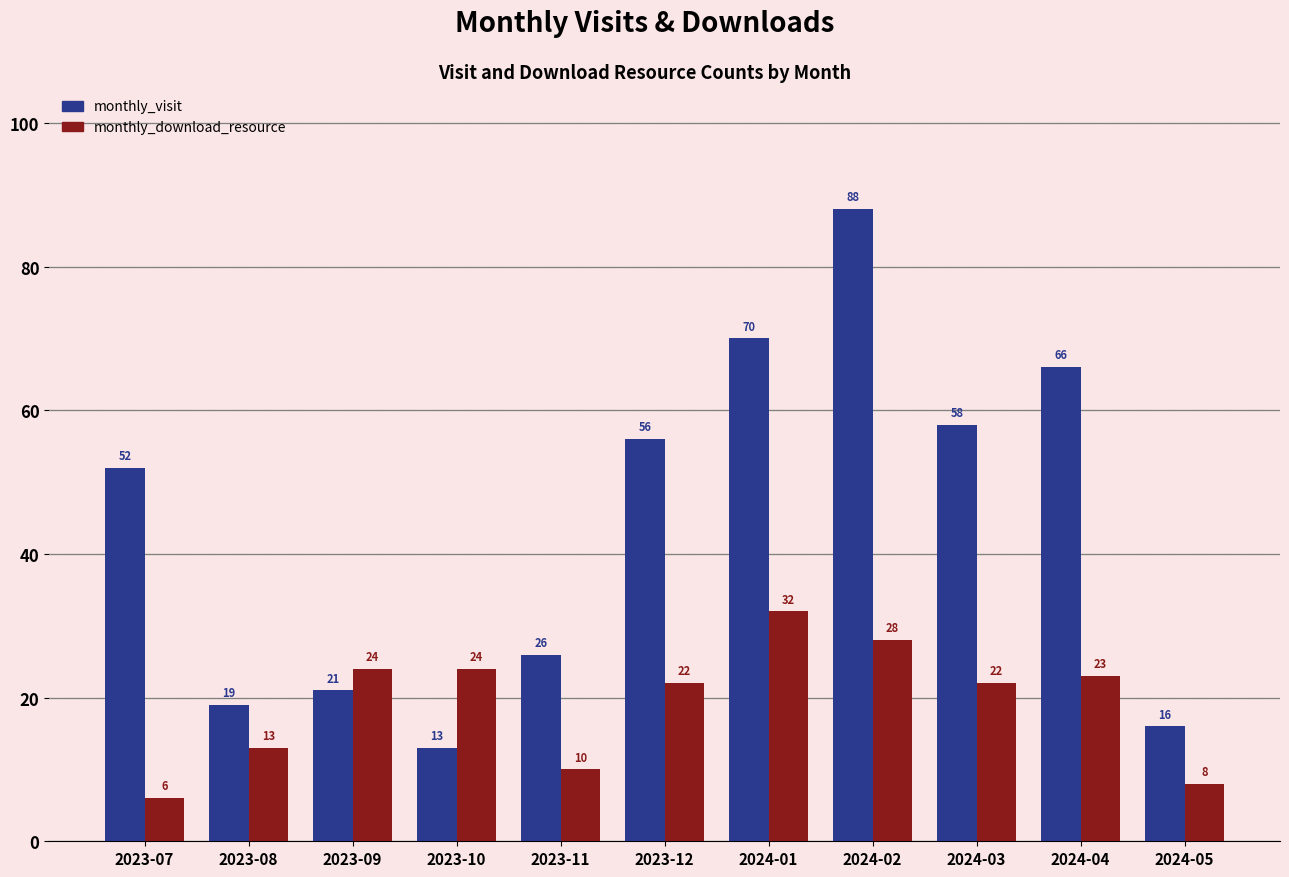

Reading left to right, what are all the values shown in this chart?

monthly_visit: 52	19	21	13	26	56	70	88	58	66	16
monthly_download_resource: 6	13	24	24	10	22	32	28	22	23	8